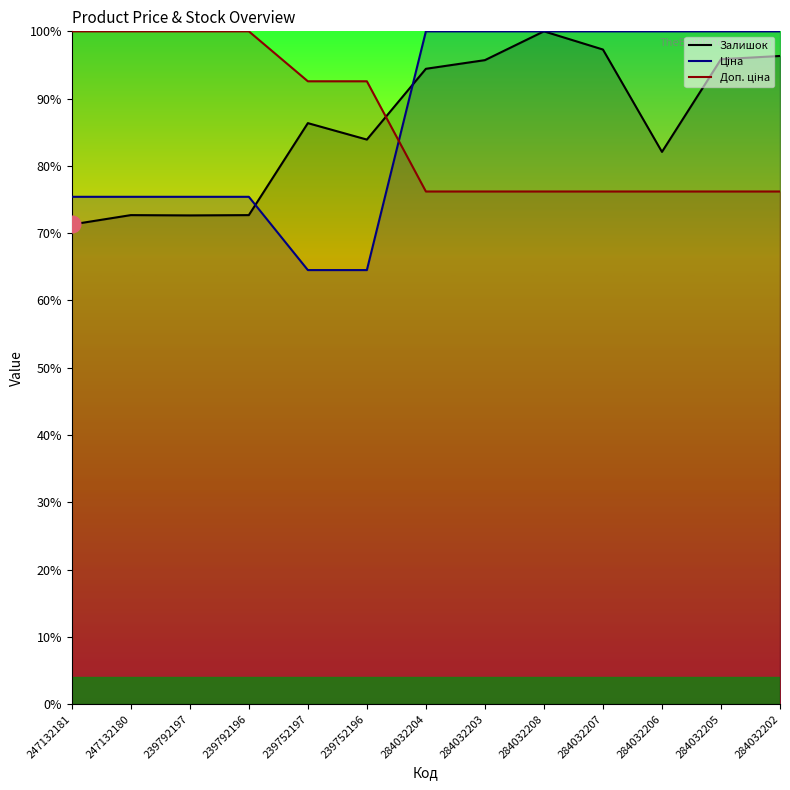

What are all the series names shown in the legend?

Ціна, Доп. ціна